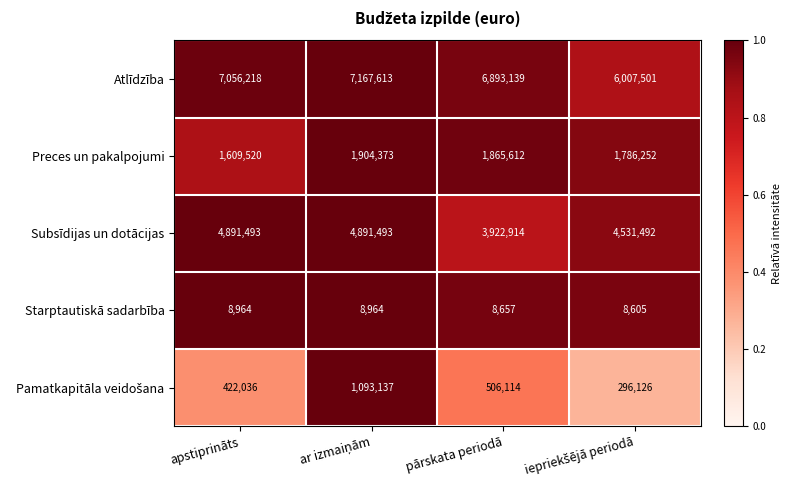

Which series has the largest total across all categories?

Atlīdzība